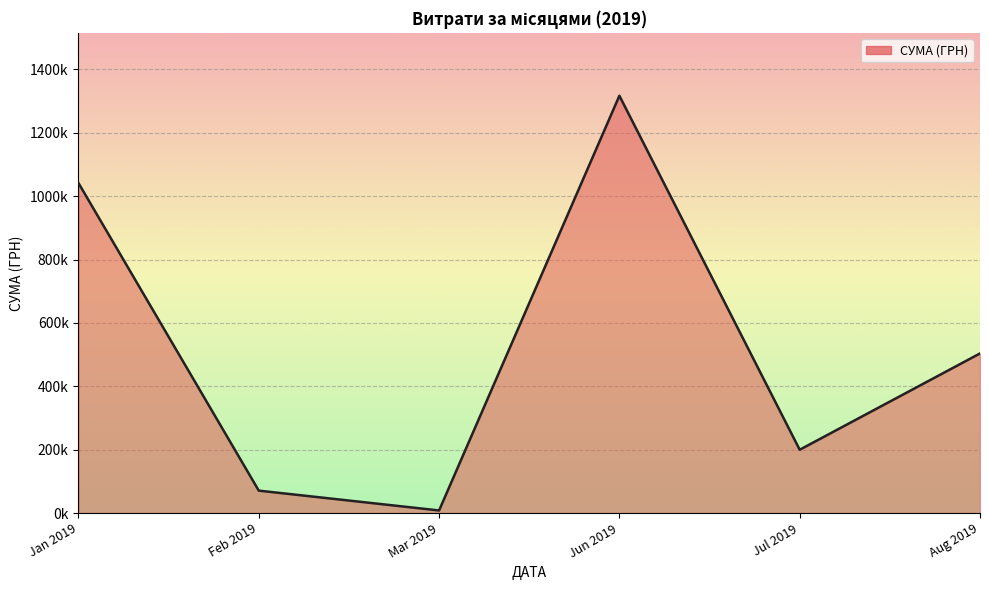

Does the chart display data point markers on the line(s)?

No